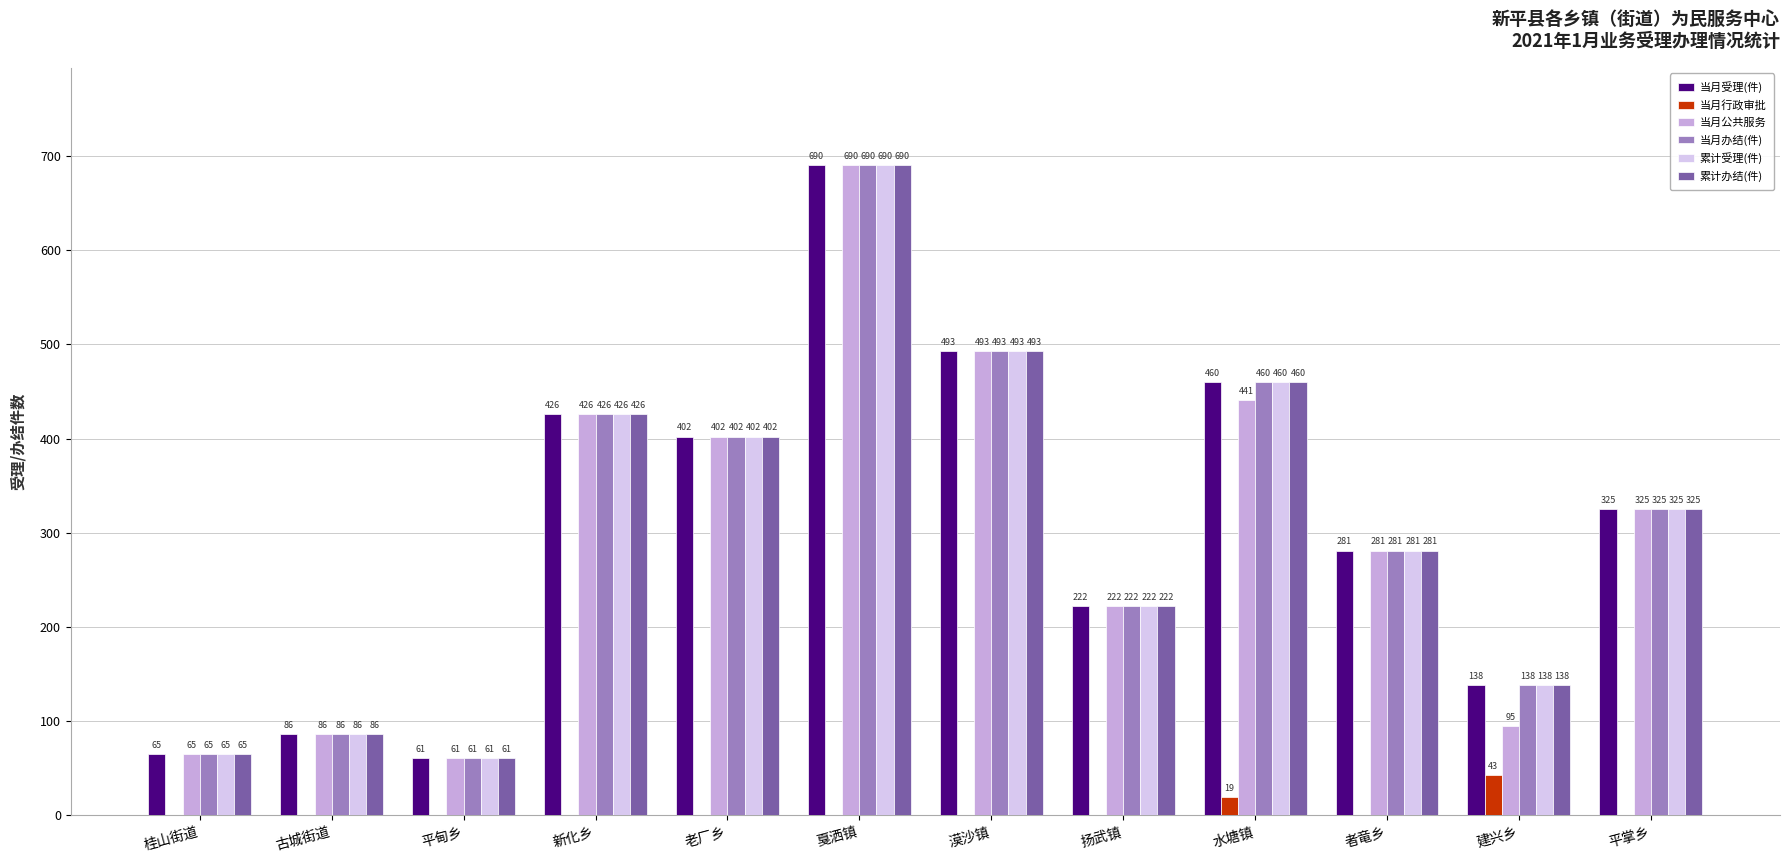

What are all the series names shown in the legend?

当月受理(件), 当月行政审批, 当月公共服务, 当月办结(件), 累计受理(件), 累计办结(件)